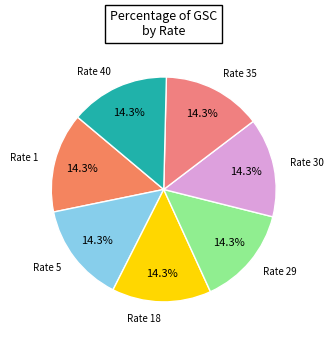

To the nearest percent, what percentage of the pie is Rate 18?

14%